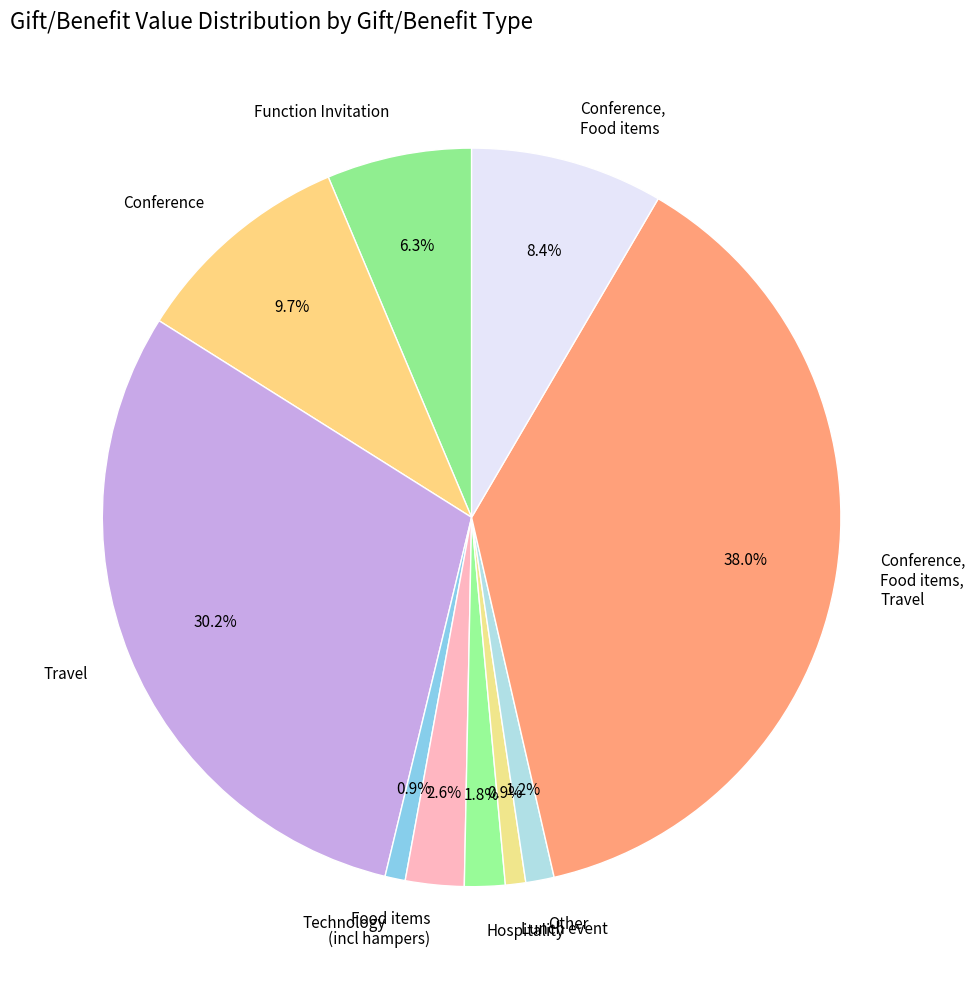

What portion of the pie excludes Food items (incl hampers)?

97.4%